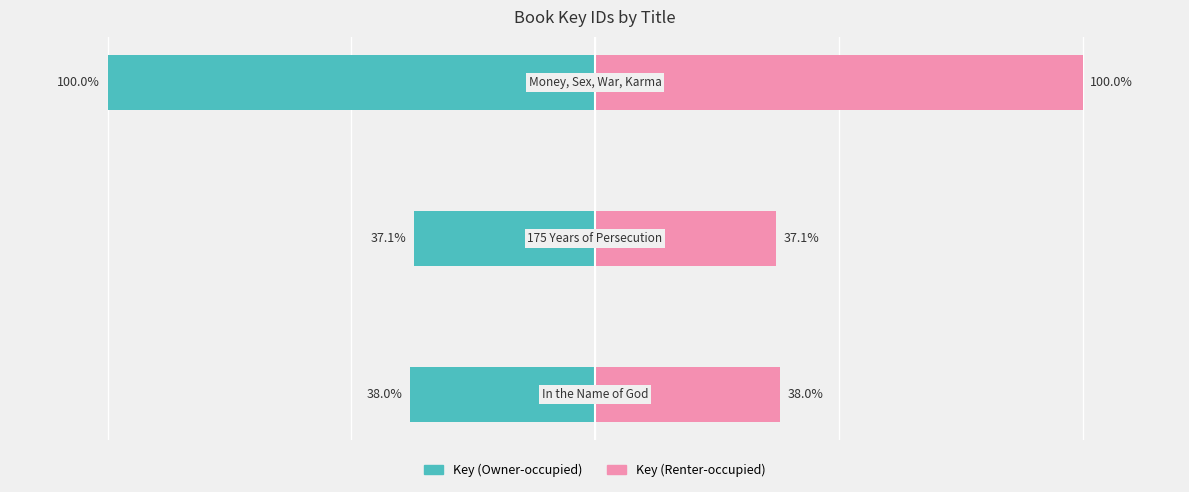

What is the greatest value displayed?

100.0